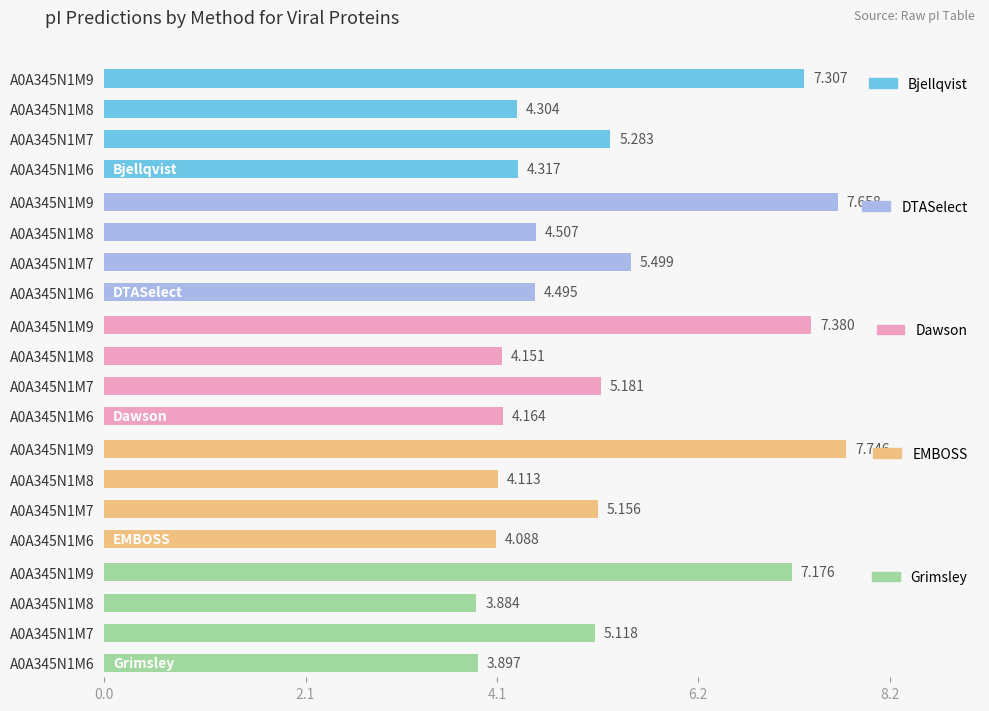

Which series has the widest spread of values?

EMBOSS